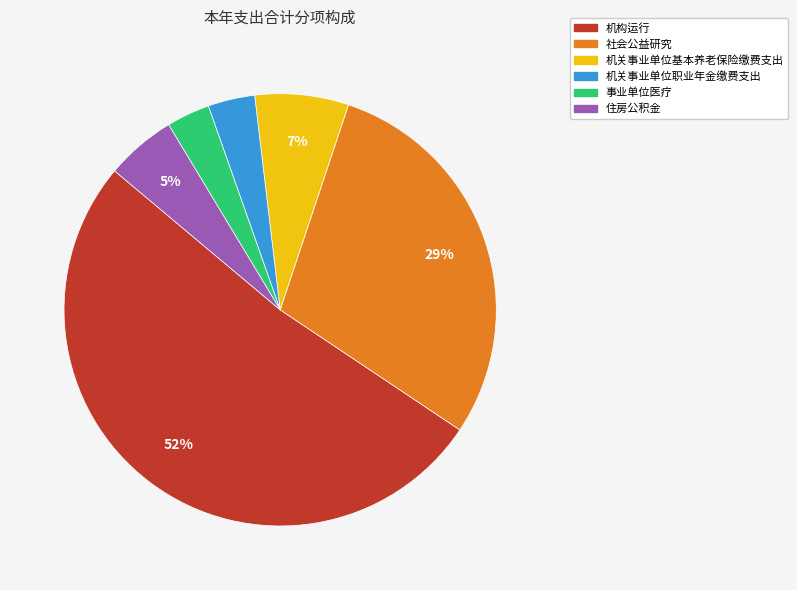

Which has a higher value, 事业单位医疗 or 社会公益研究?

社会公益研究